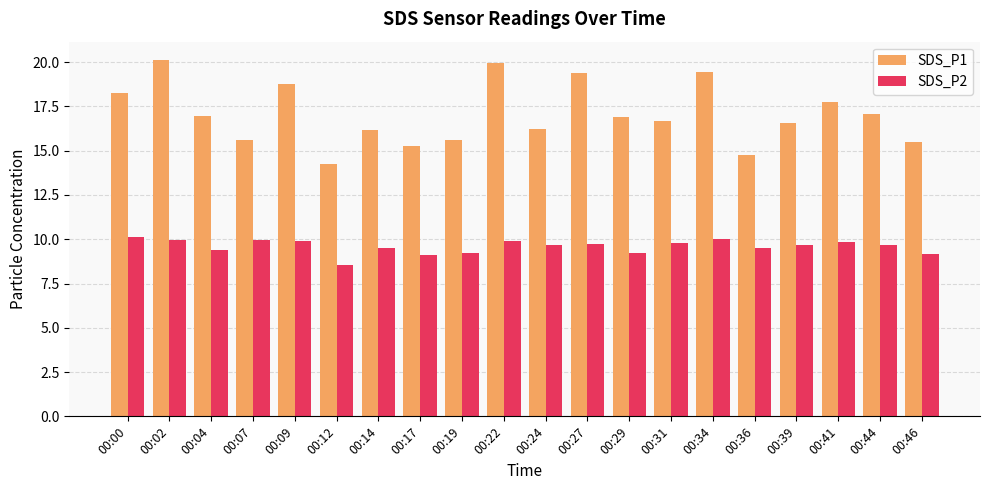

What is the sum of the SDS_P1 values at 00:24 and 00:36?

30.9